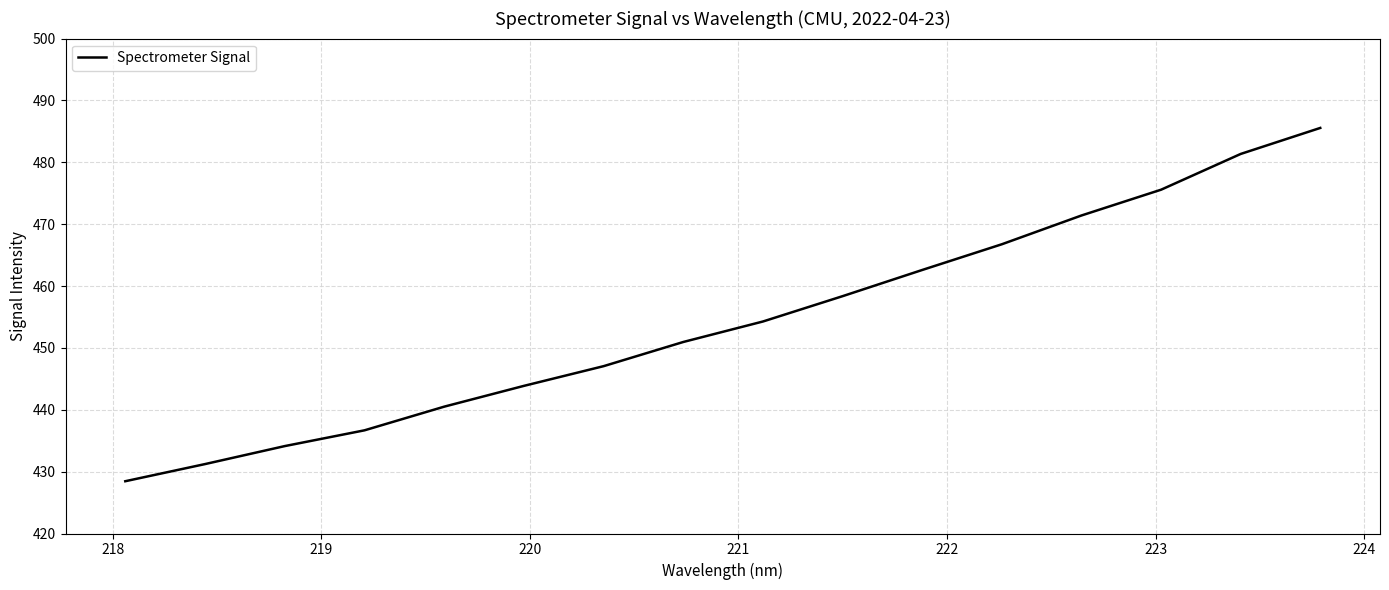

How many lines are shown in the chart?

1